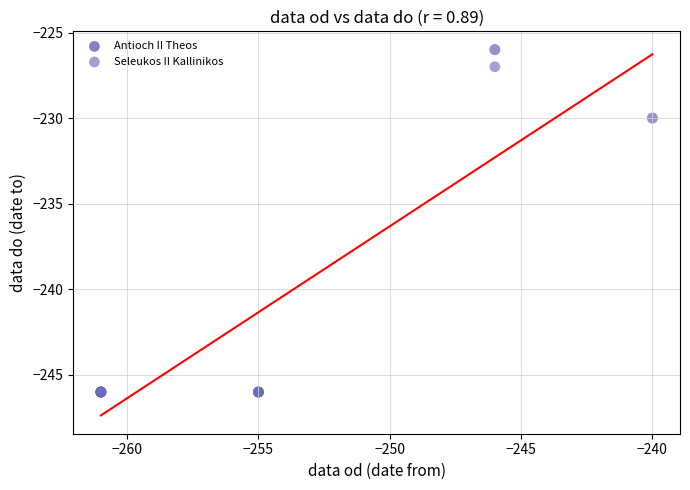

Which series reaches the minimum Y coordinate?

Antioch II Theos